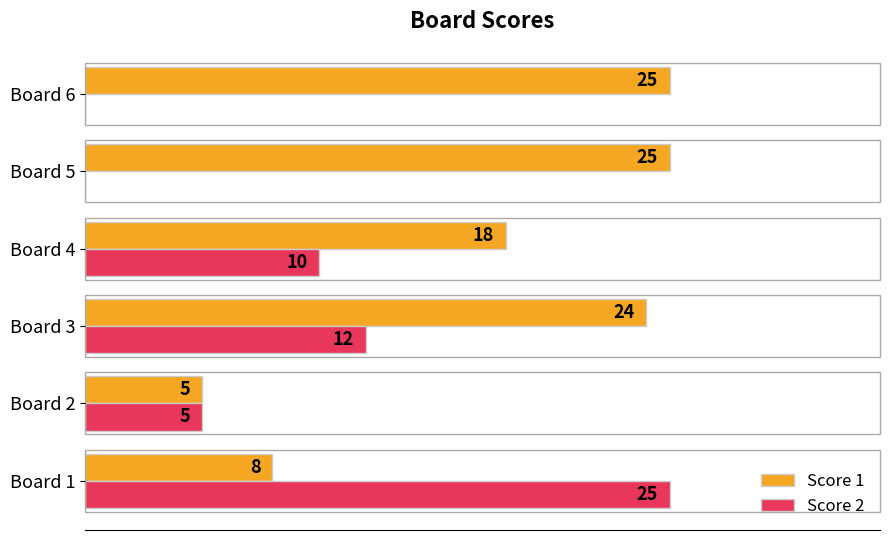

Is the value of Score 2 at Board 6 greater than the value of Score 1 at Board 3?

No